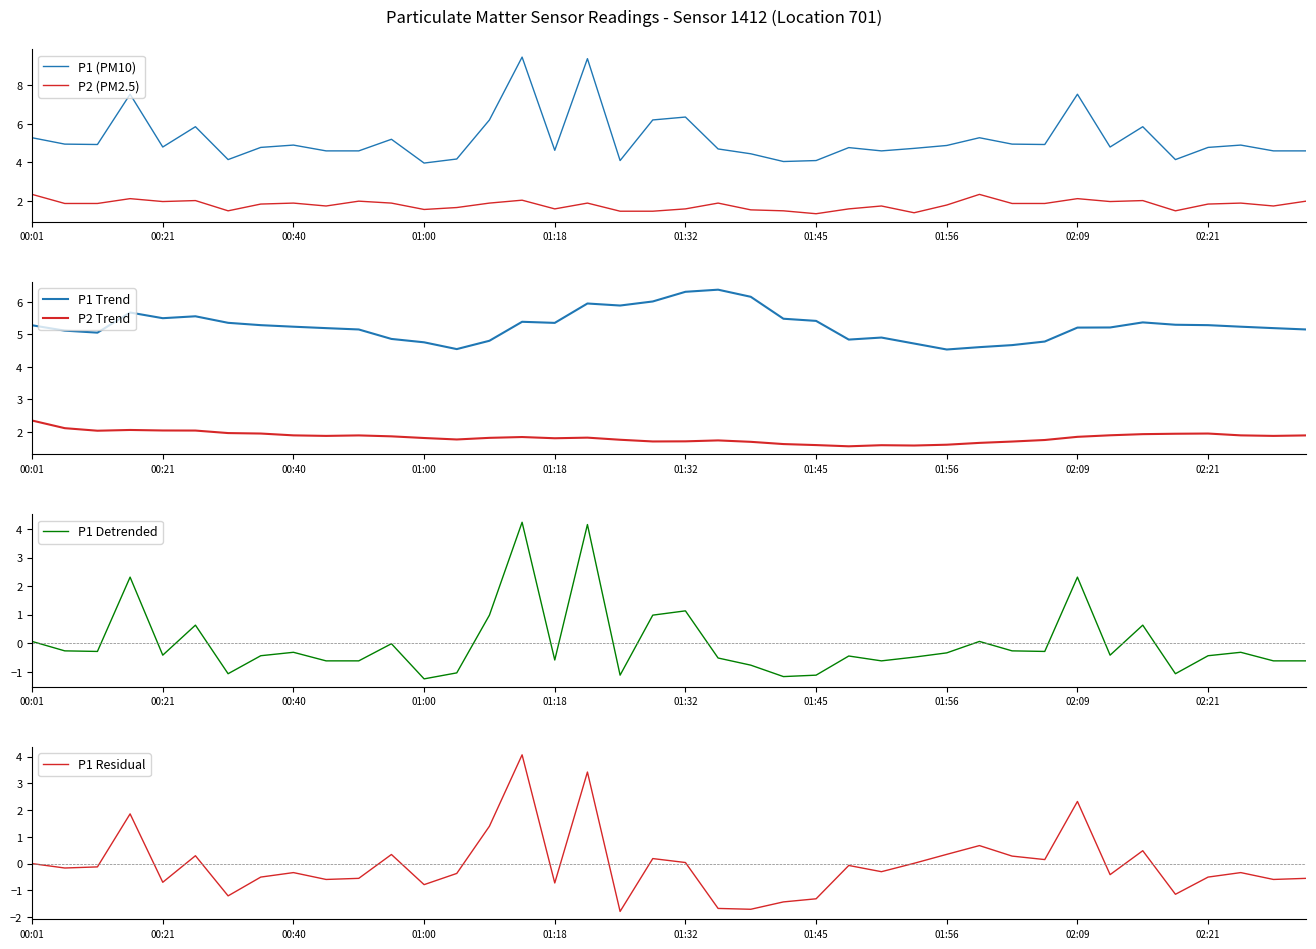

How many values in P1 Detrended are below zero?

29